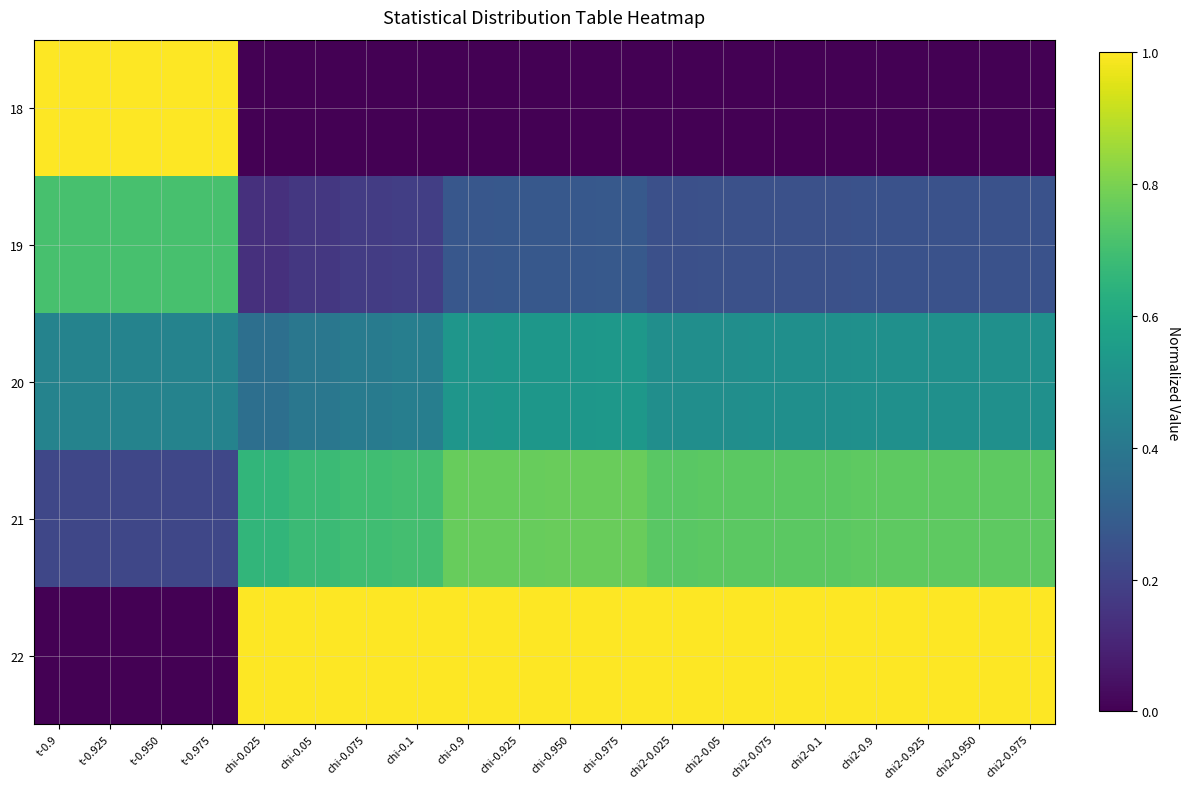

Reading left to right, list all the values displayed in this chart.

18: t-0.9=1.0	t-0.925=1.0	t-0.950=1.0	t-0.975=1.0	chi-0.025=0.0	chi-0.05=0.0	chi-0.075=0.0	chi-0.1=0.0	chi-0.9=0.0	chi-0.925=0.0	chi-0.950=0.0	chi-0.975=0.0	chi2-0.025=0.0	chi2-0.05=0.0	chi2-0.075=0.0	chi2-0.1=0.0	chi2-0.9=0.0	chi2-0.925=0.0	chi2-0.950=0.0	chi2-0.975=0.0
19: t-0.9=0.7	t-0.925=0.7	t-0.950=0.7	t-0.975=0.7	chi-0.025=0.1	chi-0.05=0.2	chi-0.075=0.2	chi-0.1=0.2	chi-0.9=0.3	chi-0.925=0.3	chi-0.950=0.3	chi-0.975=0.3	chi2-0.025=0.2	chi2-0.05=0.2	chi2-0.075=0.2	chi2-0.1=0.2	chi2-0.9=0.3	chi2-0.925=0.3	chi2-0.950=0.3	chi2-0.975=0.3
20: t-0.9=0.4	t-0.925=0.4	t-0.950=0.4	t-0.975=0.4	chi-0.025=0.4	chi-0.05=0.4	chi-0.075=0.4	chi-0.1=0.4	chi-0.9=0.5	chi-0.925=0.5	chi-0.950=0.5	chi-0.975=0.5	chi2-0.025=0.5	chi2-0.05=0.5	chi2-0.075=0.5	chi2-0.1=0.5	chi2-0.9=0.5	chi2-0.925=0.5	chi2-0.950=0.5	chi2-0.975=0.5
21: t-0.9=0.2	t-0.925=0.2	t-0.950=0.2	t-0.975=0.2	chi-0.025=0.7	chi-0.05=0.7	chi-0.075=0.7	chi-0.1=0.7	chi-0.9=0.8	chi-0.925=0.8	chi-0.950=0.8	chi-0.975=0.8	chi2-0.025=0.7	chi2-0.05=0.7	chi2-0.075=0.7	chi2-0.1=0.7	chi2-0.9=0.8	chi2-0.925=0.8	chi2-0.950=0.8	chi2-0.975=0.8
22: t-0.9=0.0	t-0.925=0.0	t-0.950=0.0	t-0.975=0.0	chi-0.025=1.0	chi-0.05=1.0	chi-0.075=1.0	chi-0.1=1.0	chi-0.9=1.0	chi-0.925=1.0	chi-0.950=1.0	chi-0.975=1.0	chi2-0.025=1.0	chi2-0.05=1.0	chi2-0.075=1.0	chi2-0.1=1.0	chi2-0.9=1.0	chi2-0.925=1.0	chi2-0.950=1.0	chi2-0.975=1.0